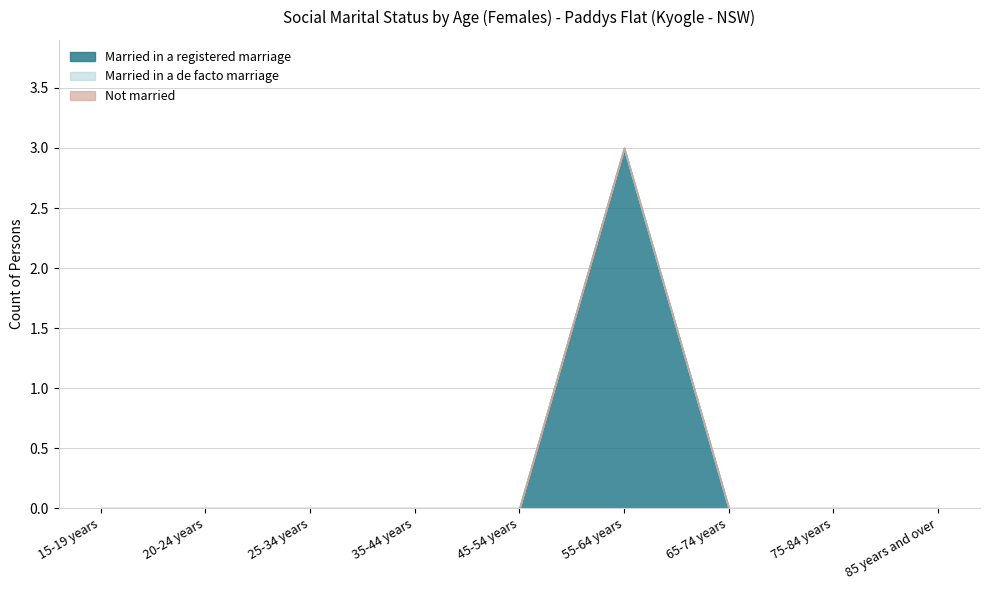

At which category is the sum across all series the highest?

55-64 years